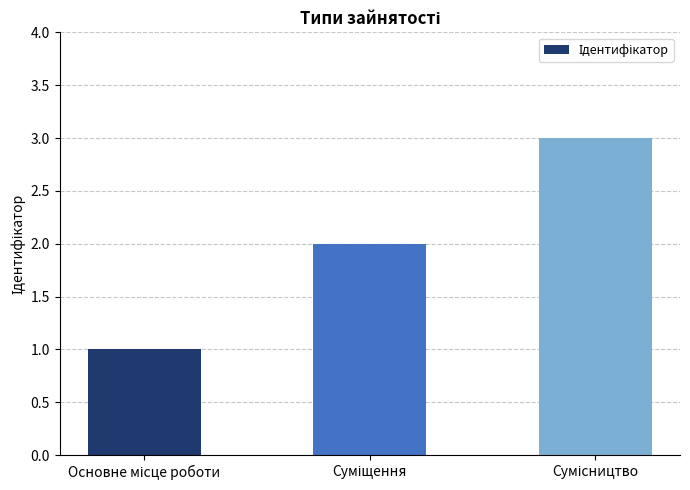

What is the minimum value shown in the chart?

1